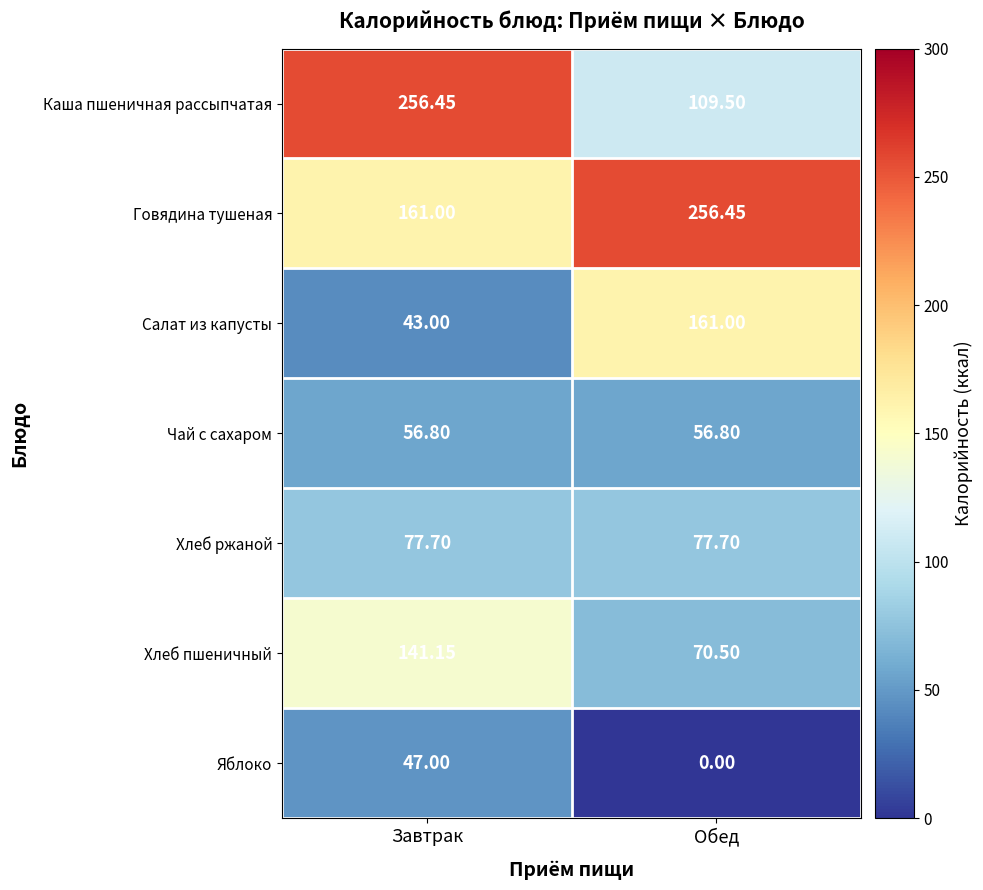

Which label corresponds to the smallest value in the chart?

Обед